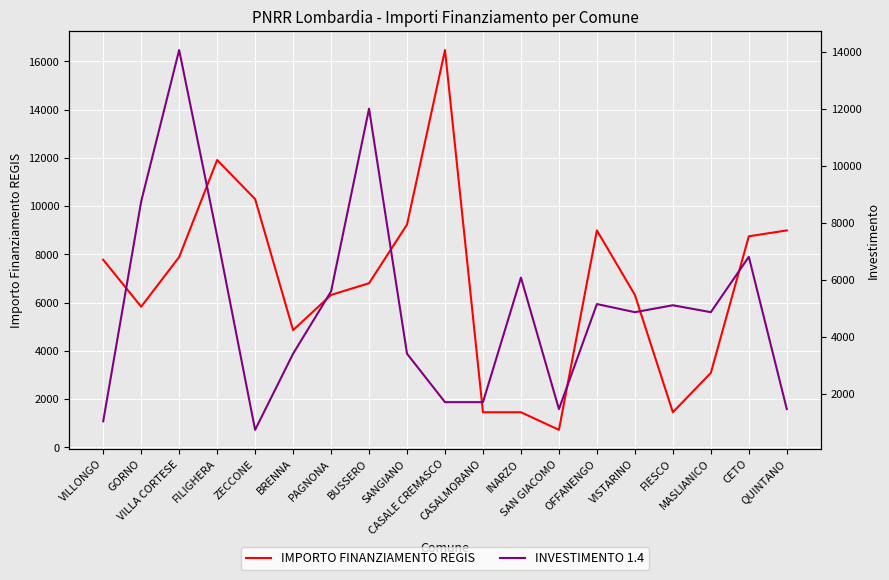

What is the sum of the IMPORTO FINANZIAMENTO REGIS values at INARZO and ZECCONE?

11748